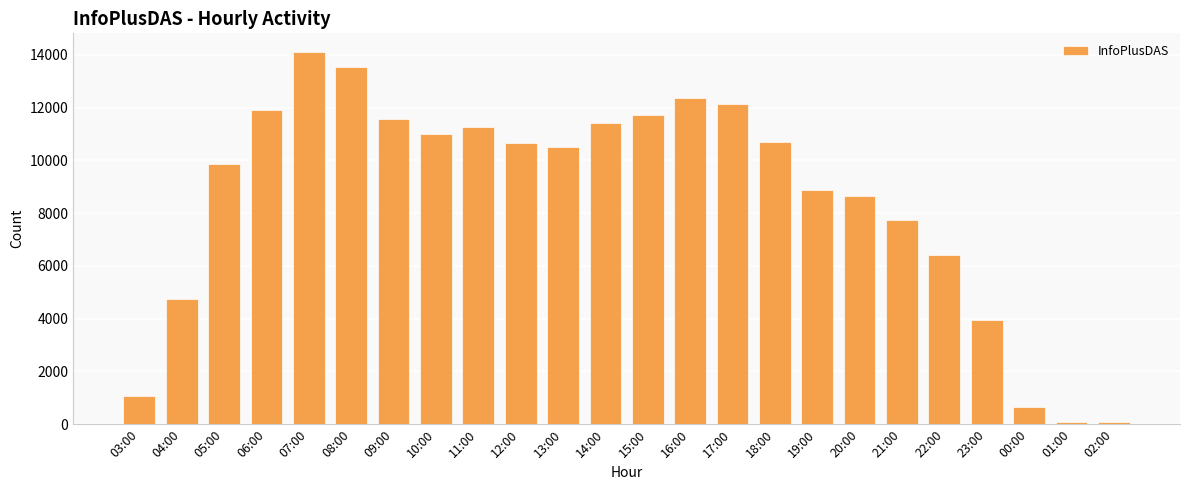

What is the label of the 1st bar from the right?

02:00